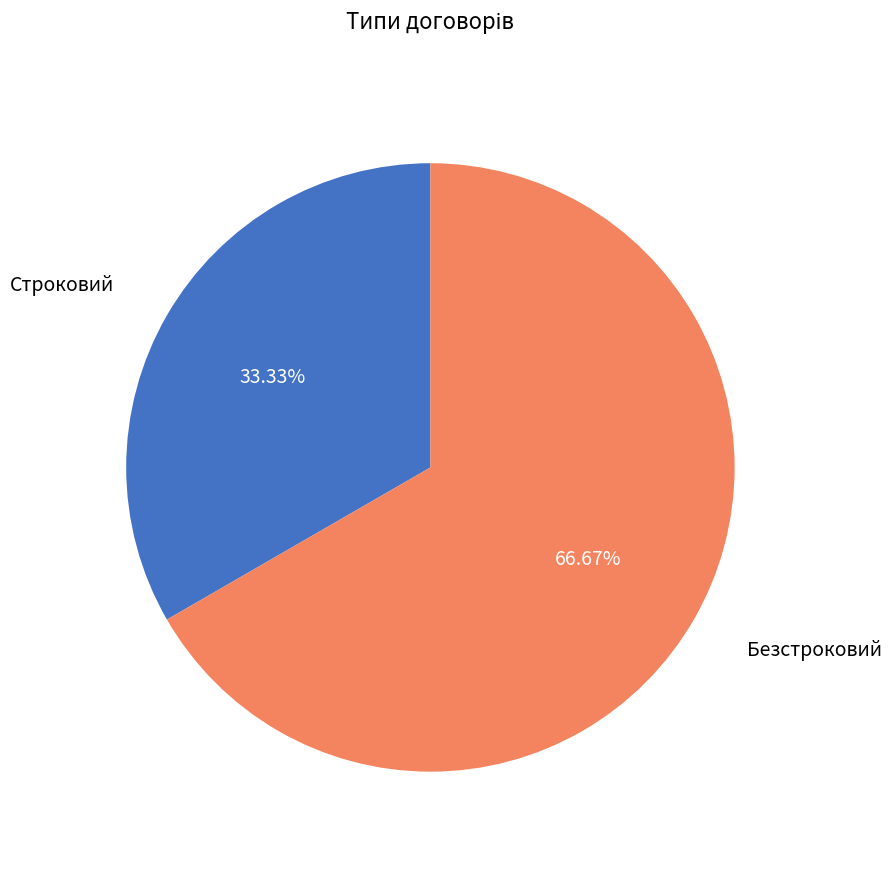

True or false: Строковий accounts for 33% of the total.

True